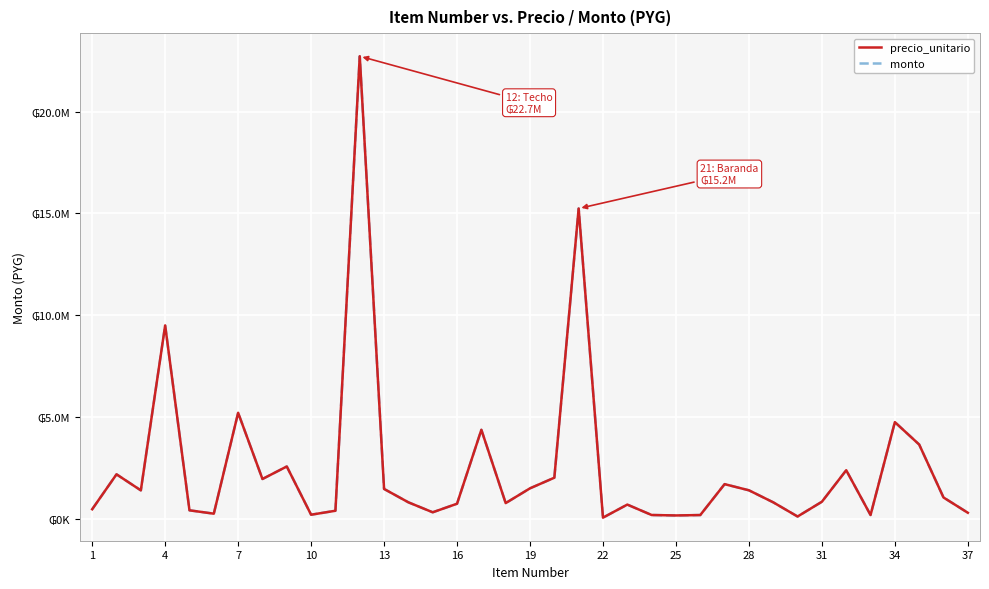

Reading left to right, extract all data points from this chart.

precio_unitario: 472500	2187500	1400000	9500000	420000	255000	5209500	1957500	2572500	204000	399280	22715500	1469600	812700	323400	744000	4373250	775000	1500000	2021220	15239500	60000	701400	190050	168000	188100	1705000	1402750	812000	116050	841320	2388000	190000	4750000	3650000	1050000	300000
monto: 472500	2187500	1400000	9500000	420000	255000	5209500	1957500	2572500	204000	399280	22715500	1469600	812700	323400	744000	4373250	775000	1500000	2021220	15239500	60000	701400	190050	168000	188100	1705000	1402750	812000	116050	841320	2388000	190000	4750000	3650000	1050000	300000